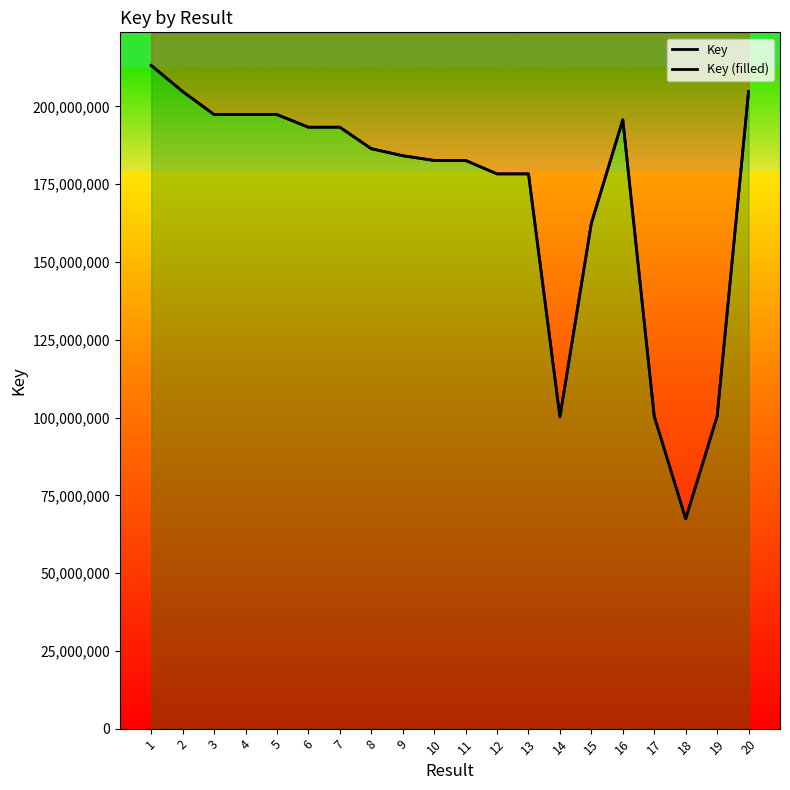

How many data points in Key are less than 186412308?

10